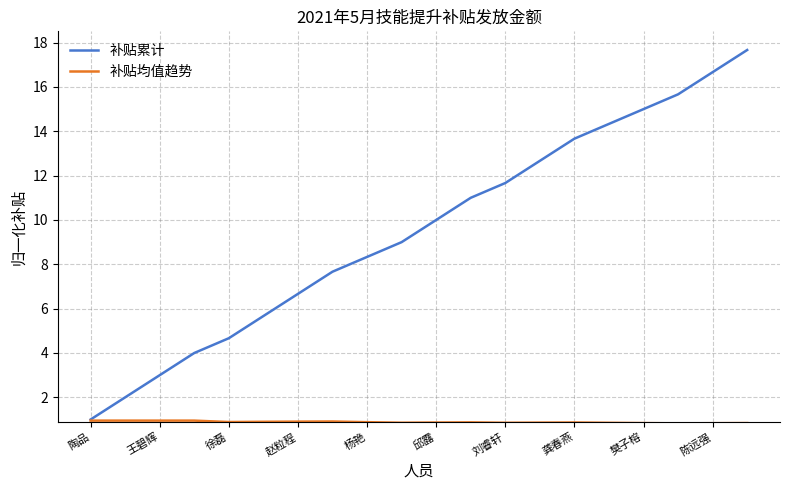

Which series has the widest spread of values?

补贴累计